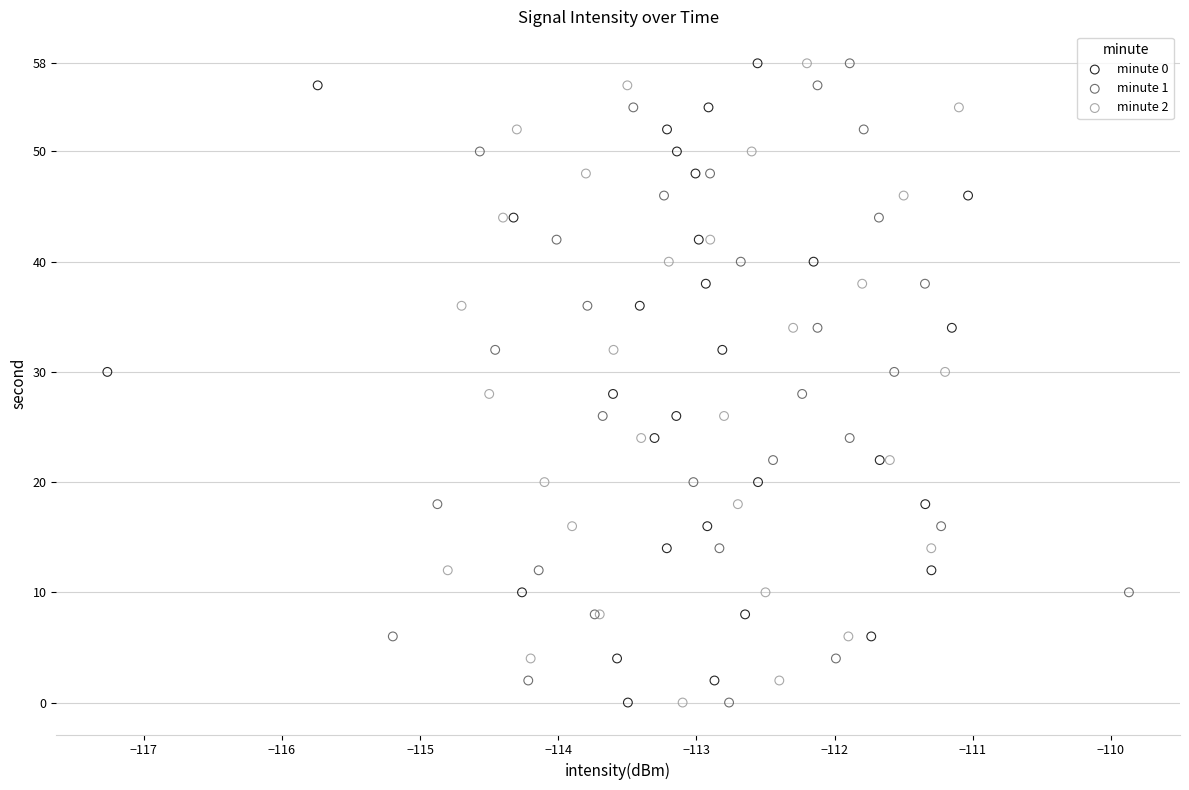

What are all the series names shown in the legend?

minute 0, minute 1, minute 2